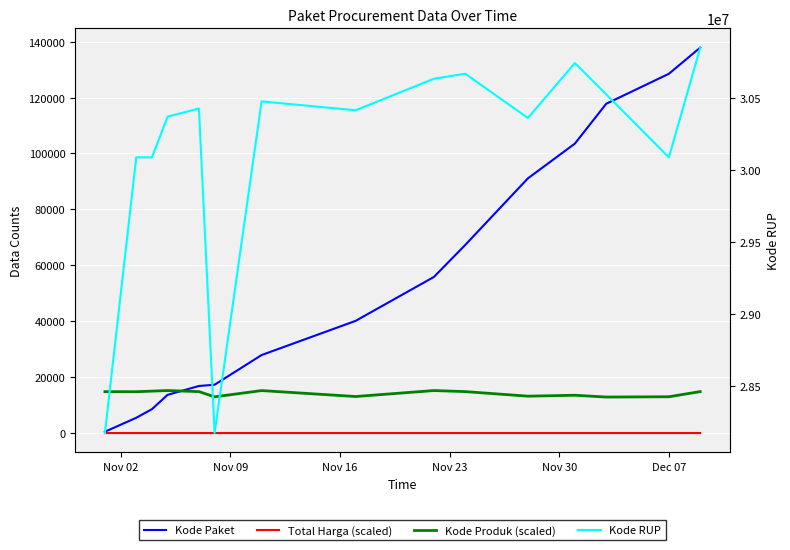

What is the difference between the maximum and minimum values in the Kode Produk (scaled) series?

2323.9